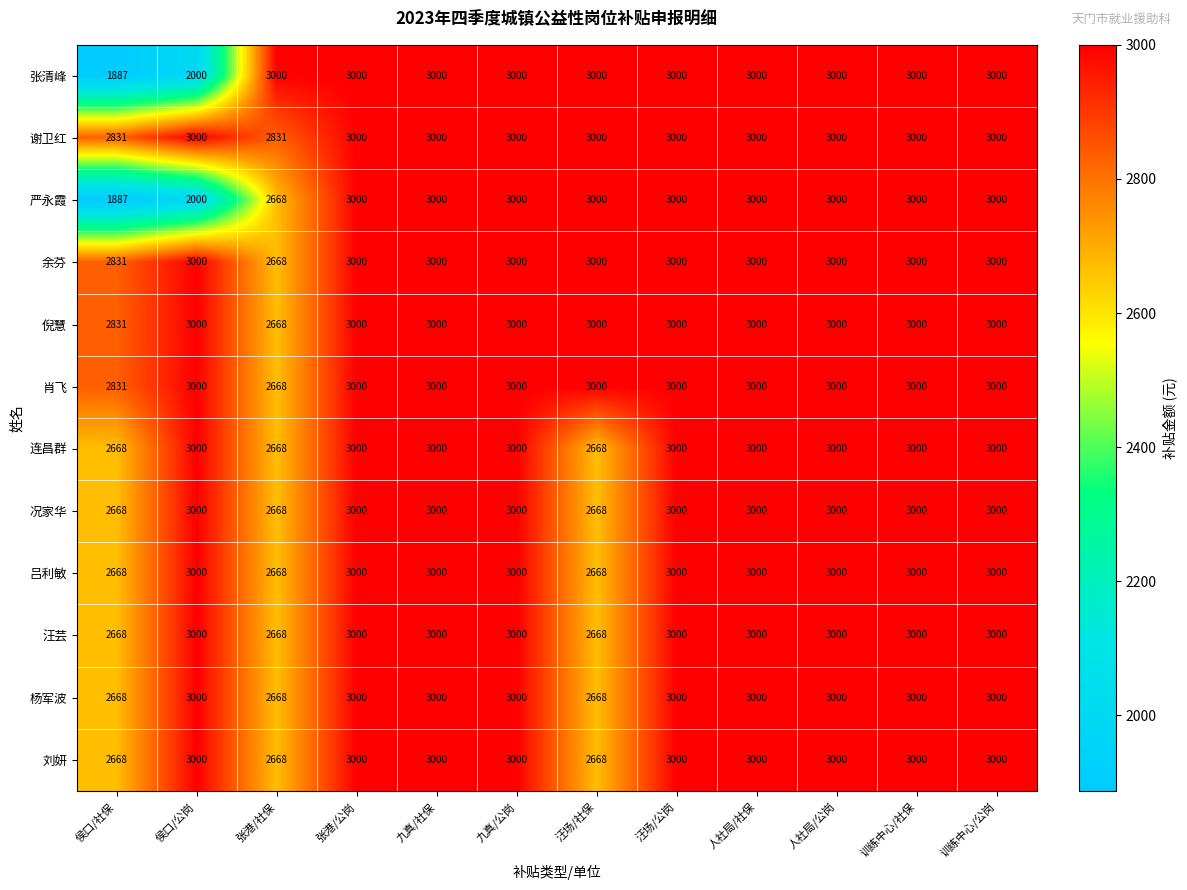

What is the maximum value shown in the chart?

3000